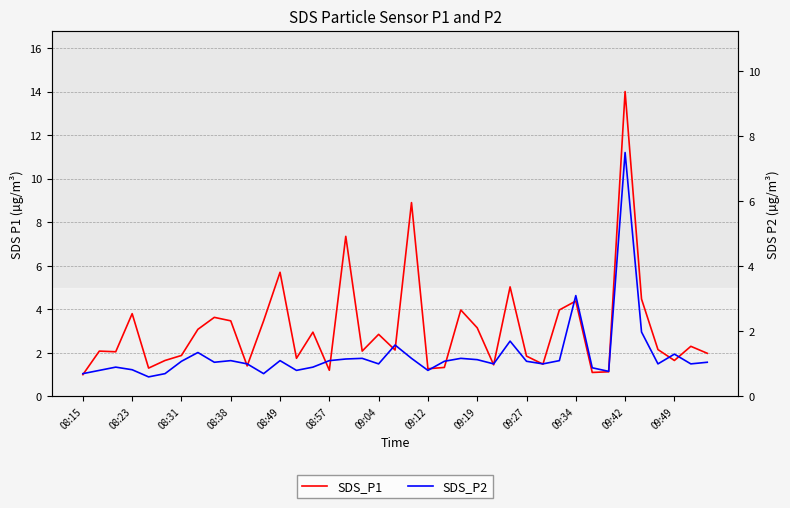

True or false: SDS_P1 has more than 0 interior local peaks.

True